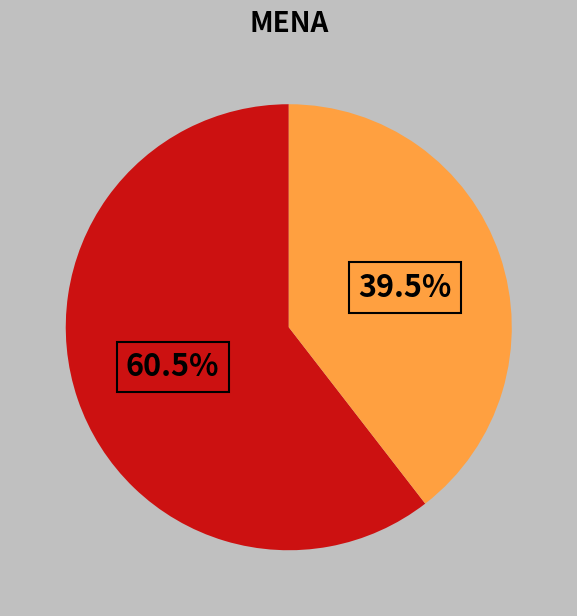

Is there any slice that represents more than half of the pie?

Yes